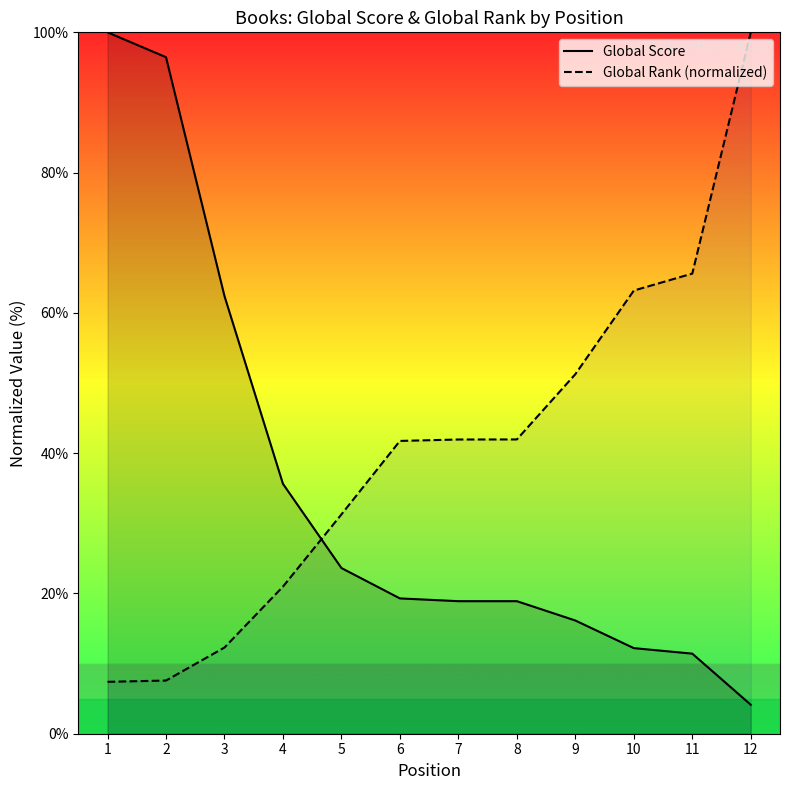

At which category is the sum across all series the highest?

1